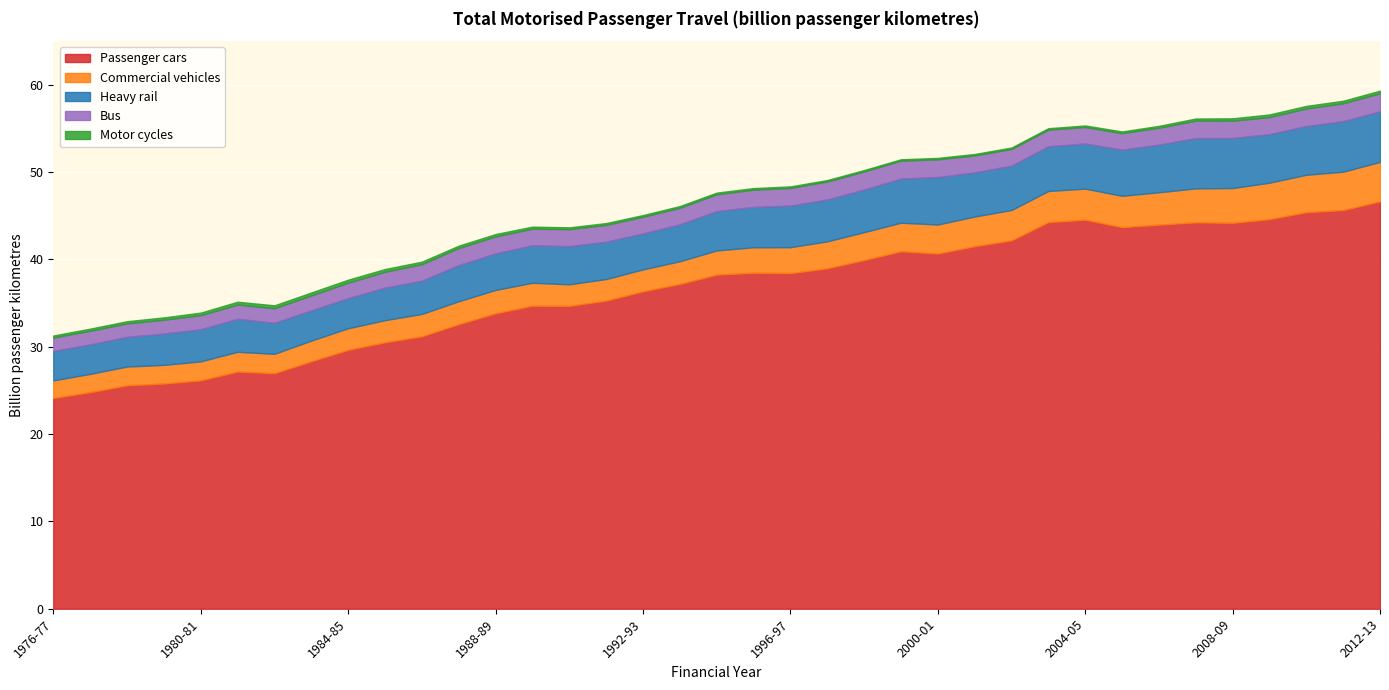

What is the label of the 34th point from the right?

1979-80